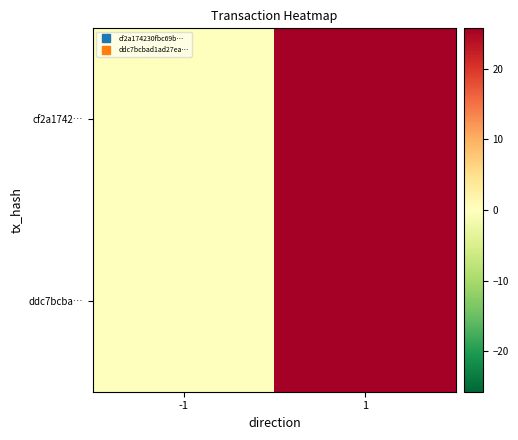

What is the total value across all series at -1?

0.1